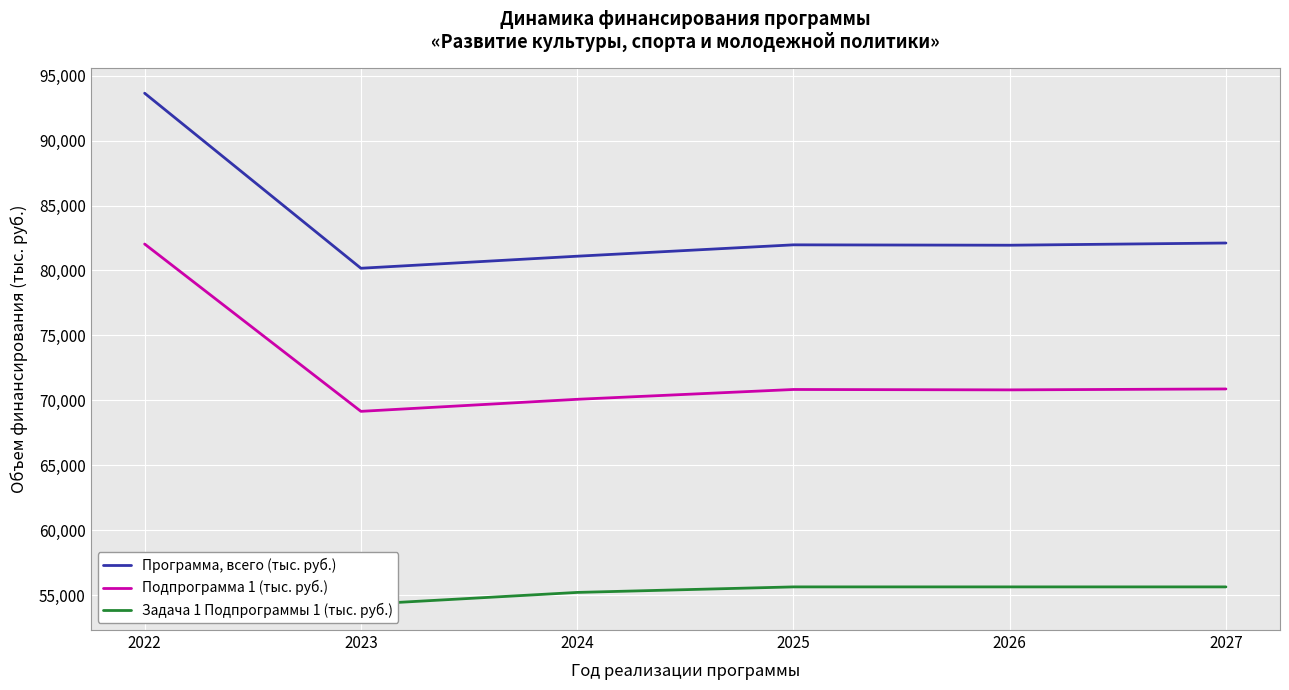

What is the sum of the Подпрограмма 1 (тыс. руб.) values at 2022 and 2025?

152868.3